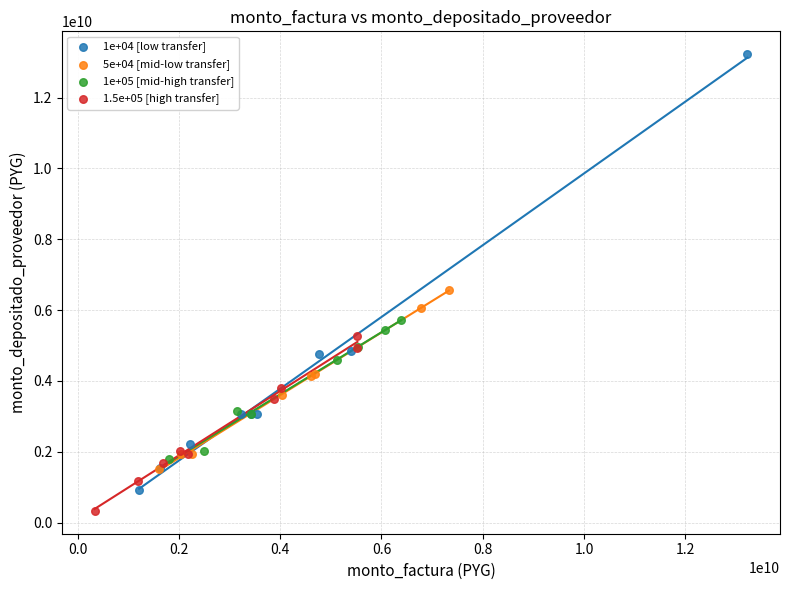

Which series contains the lowest Y value?

1.5e+05 [high transfer]